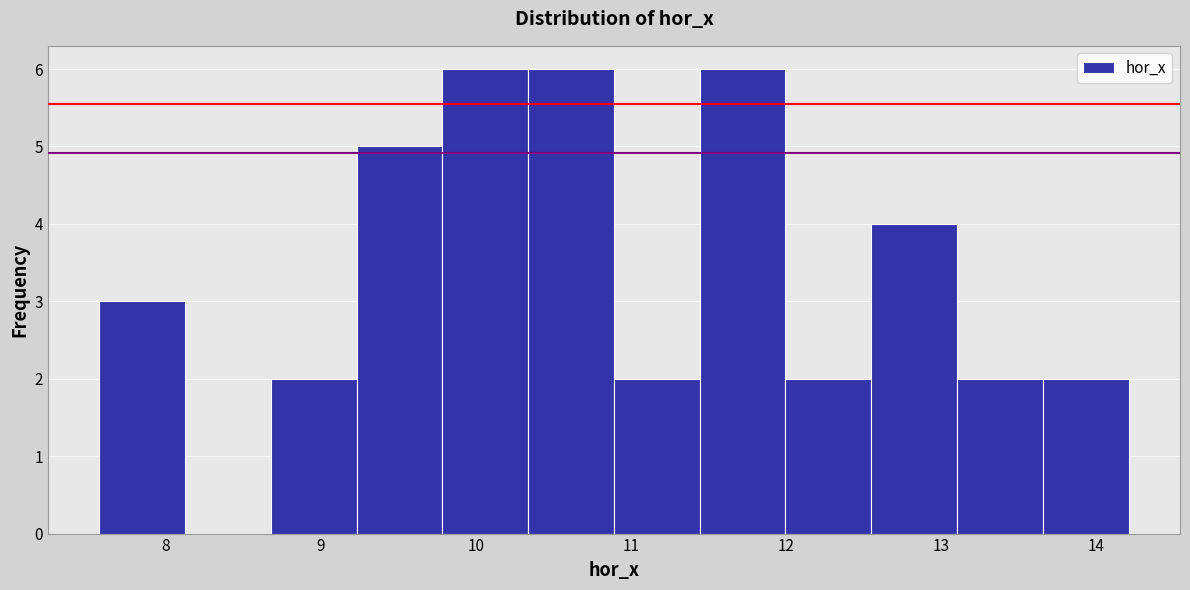

Reading left to right, transcribe this chart: for each bar, give the range it covers on the x-axis and its height. Neither the bar edges nor the heights are printed on the chart, so give them approximately, as read against the axes.

7.6 to 8.1: 3
8.1 to 8.7: 0
8.7 to 9.2: 2
9.2 to 9.8: 5
9.8 to 10.3: 6
10.3 to 10.9: 6
10.9 to 11.4: 2
11.4 to 12.0: 6
12.0 to 12.5: 2
12.5 to 13.1: 4
13.1 to 13.7: 2
13.7 to 14.2: 2